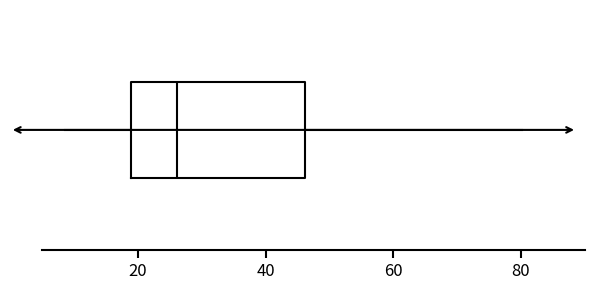

Read this box plot against the x-axis: the position of the median line, the range covered by the box, and the ends of both whiskers. The values are not printed on the chart, so give them approximately, as read against the axis.

median 26, box 18 to 46, whiskers 8 to 80